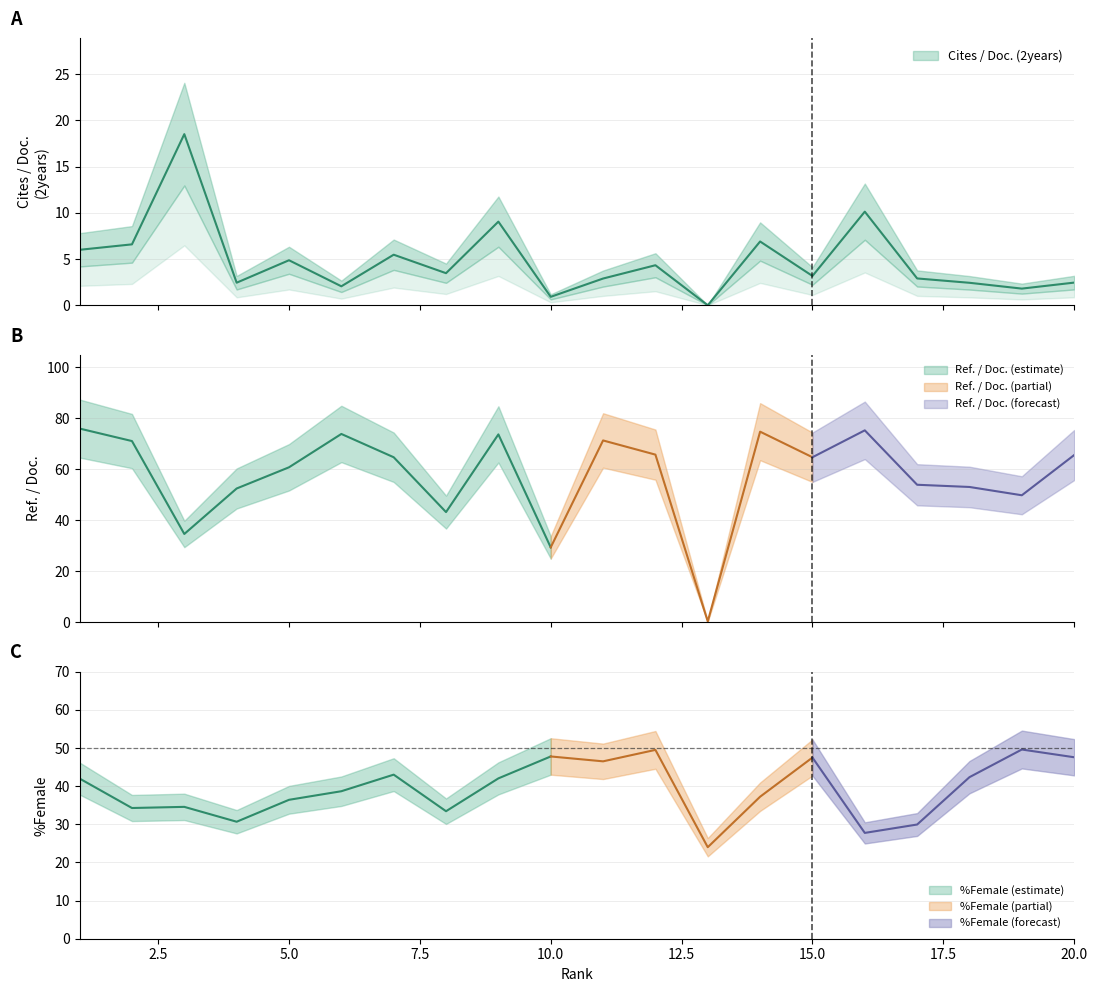

True or false: %Female and Cites / Doc. (2years) intersect in this chart.

False